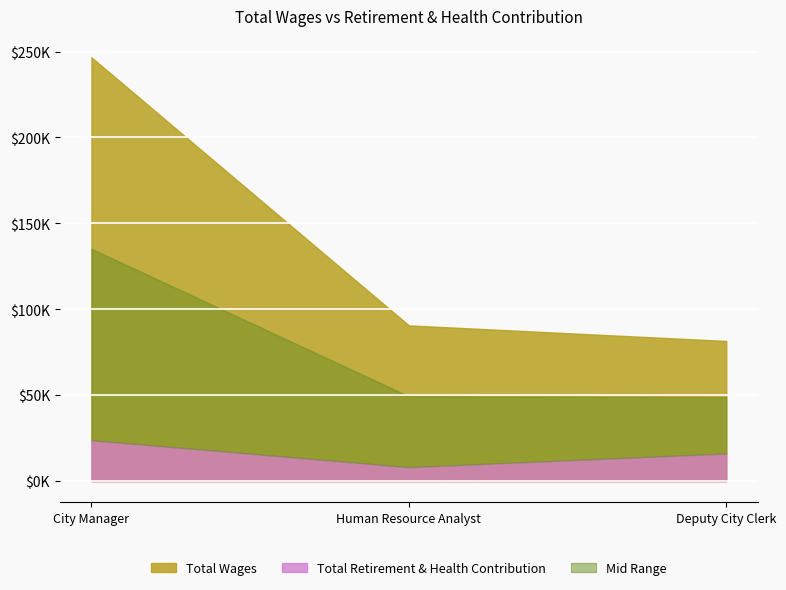

What is the label of the 1st point from the right?

Deputy City Clerk